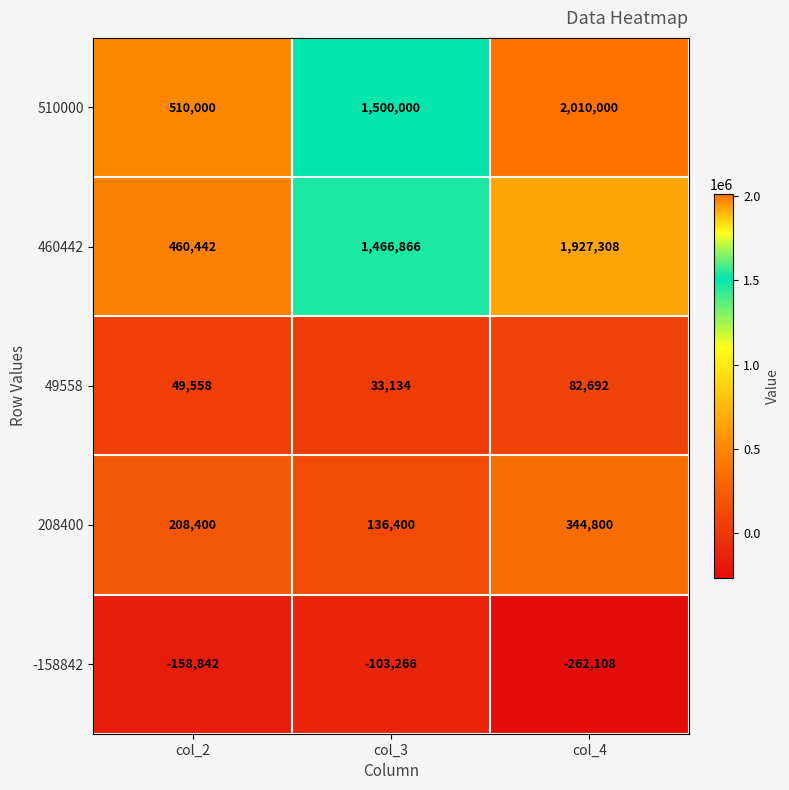

How many values in the 49558 series are below 49558?

1